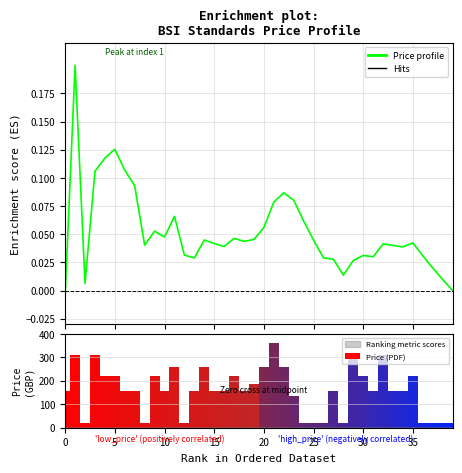

The value at 15 is 457. True or false?

False